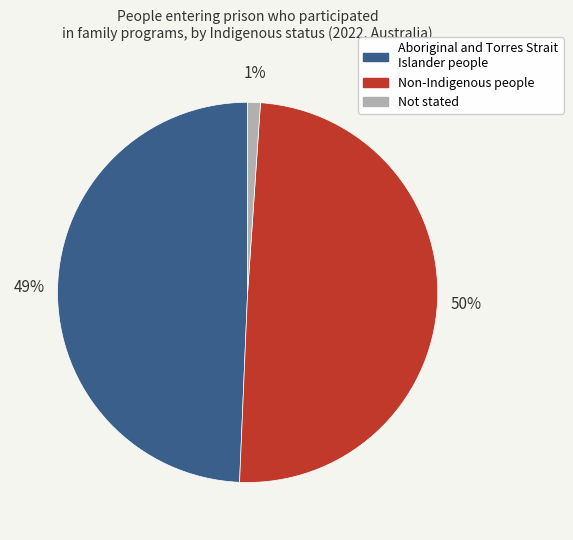

To the nearest percent, what is the average slice percentage?

33%